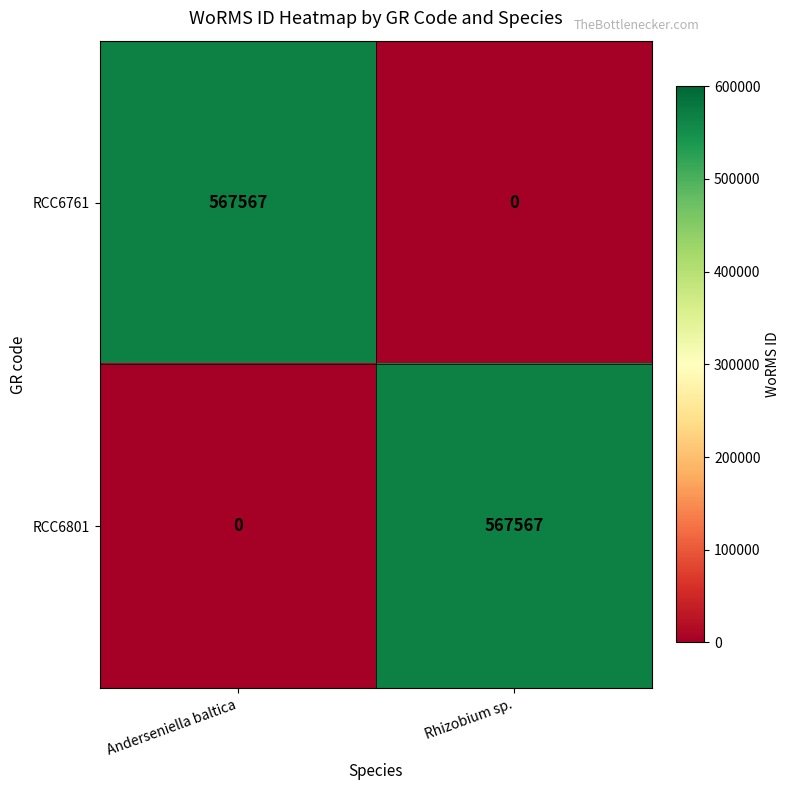

What is the total value across all series at Anderseniella baltica?

567567